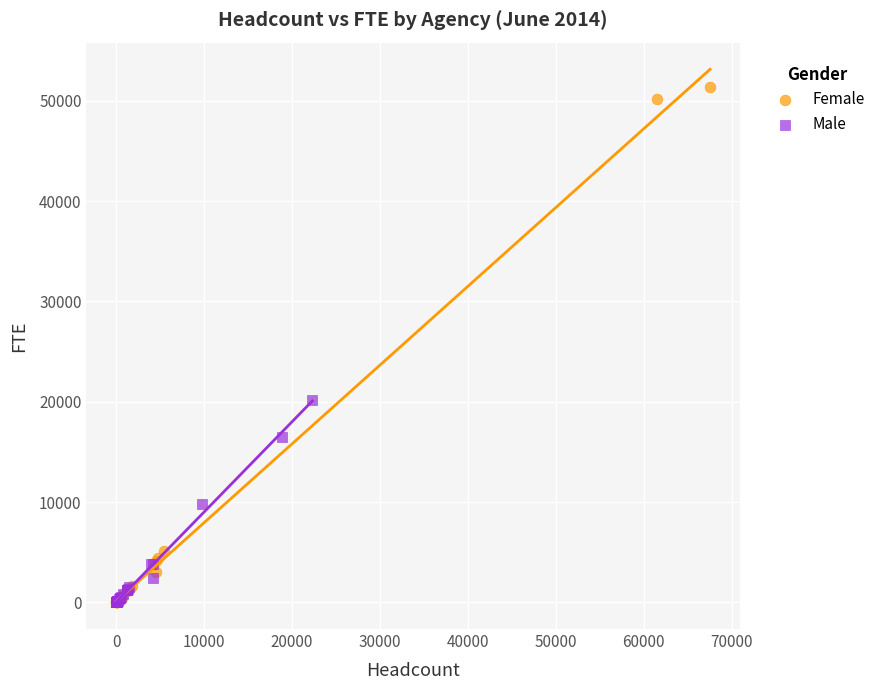

Which series reaches the maximum Y coordinate?

Female